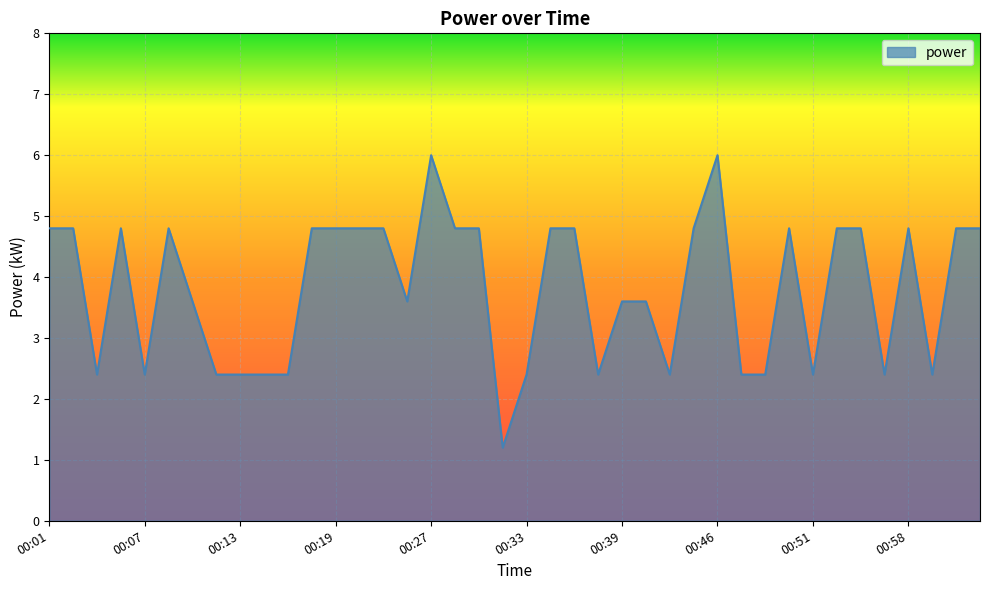

What is the difference between the maximum and minimum values?

4.8